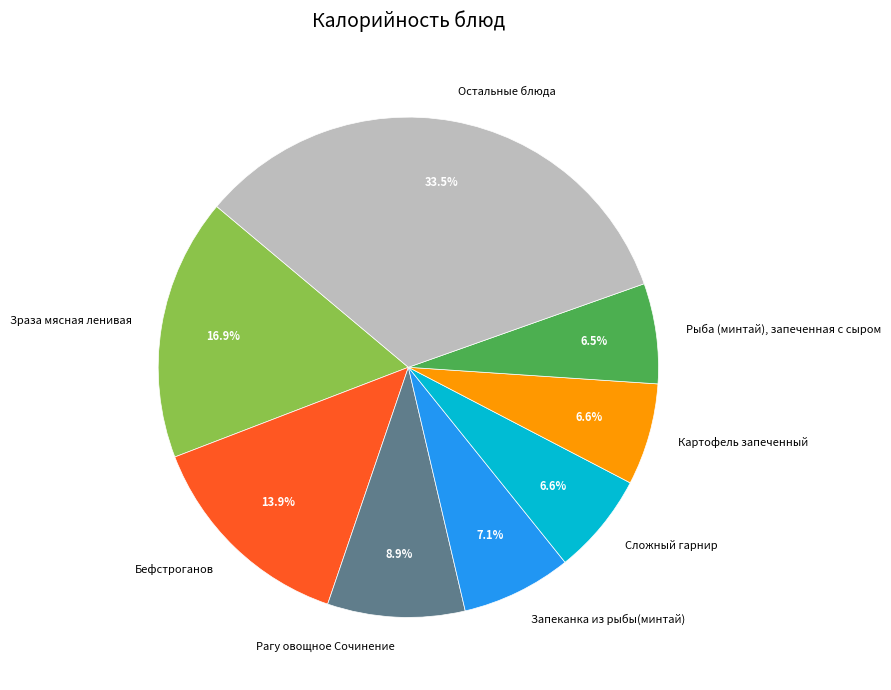

Count the number of slices in the pie.

8